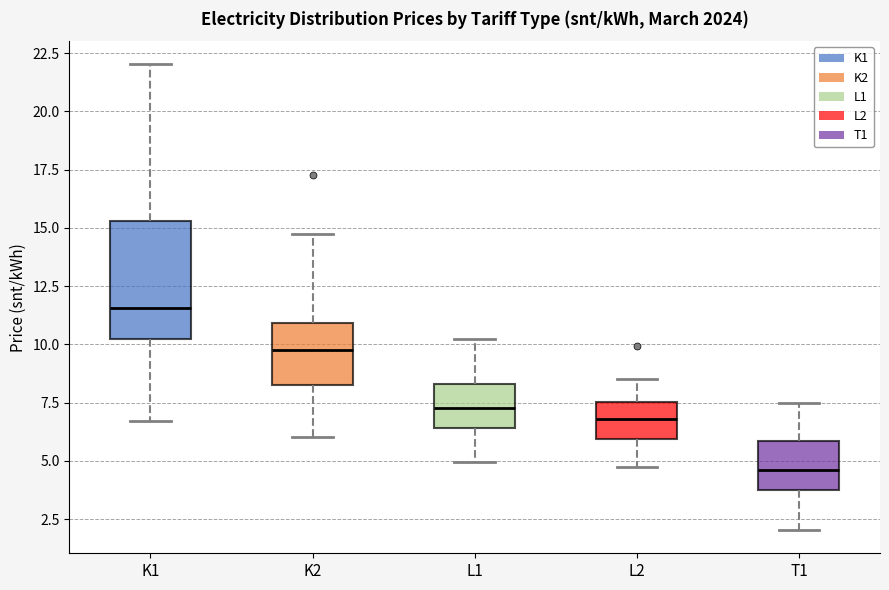

Reading left to right, read every box against the y-axis: the position of its median line, the range the box covers, and the ends of its whiskers. The values are not printed on the chart, so give them approximately, as read against the axis.

K1: median 11.5, box 10.0 to 15.5, whiskers 6.5 to 22.0
K2: median 10.0, box 8.5 to 11.0, whiskers 6.0 to 14.5
L1: median 7.5, box 6.5 to 8.5, whiskers 5.0 to 10.0
L2: median 7.0, box 6.0 to 7.5, whiskers 4.5 to 8.5
T1: median 4.5, box 3.5 to 6.0, whiskers 2.0 to 7.5